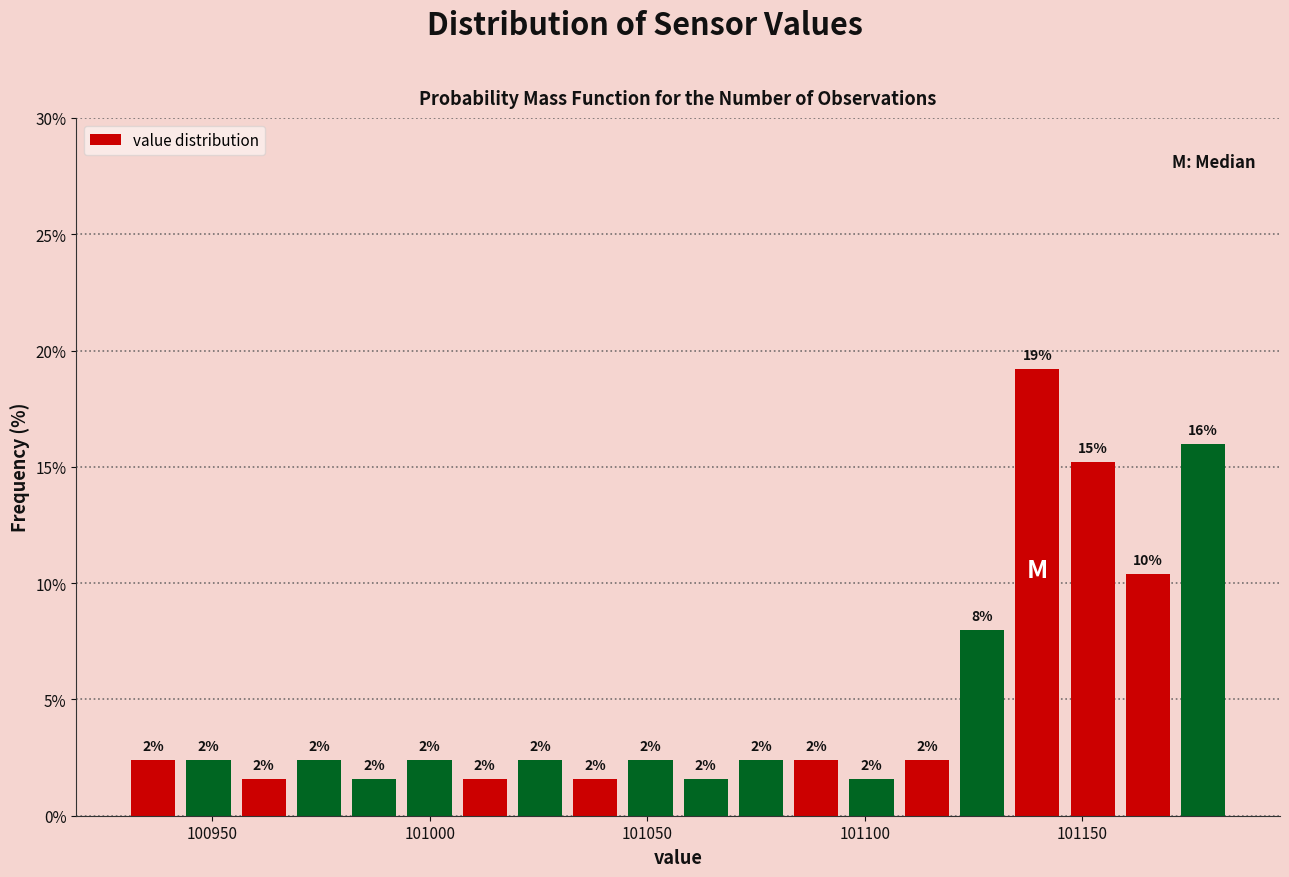

Read against the x-axis, roughly where is the centre of the tallest bar?

101140